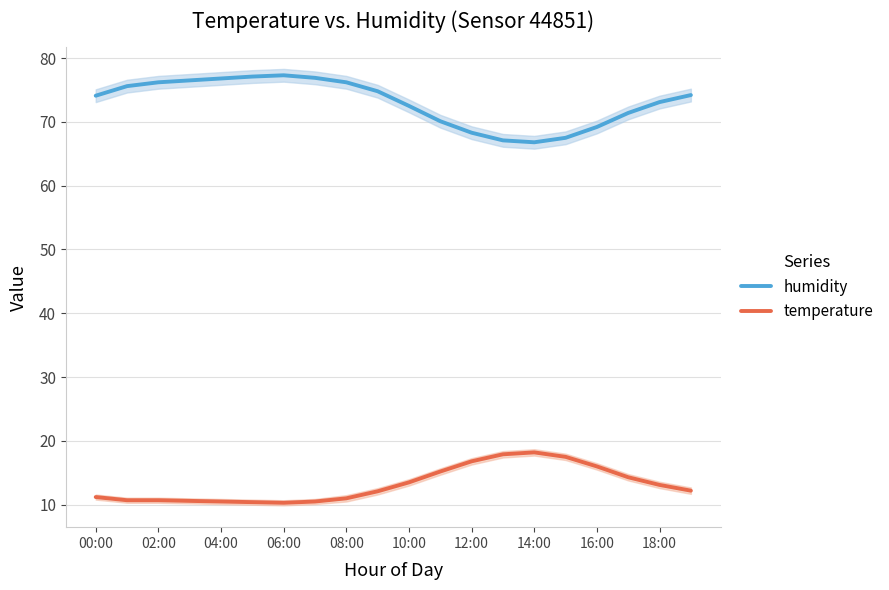

What is the difference between the maximum and minimum values in the humidity series?

10.5